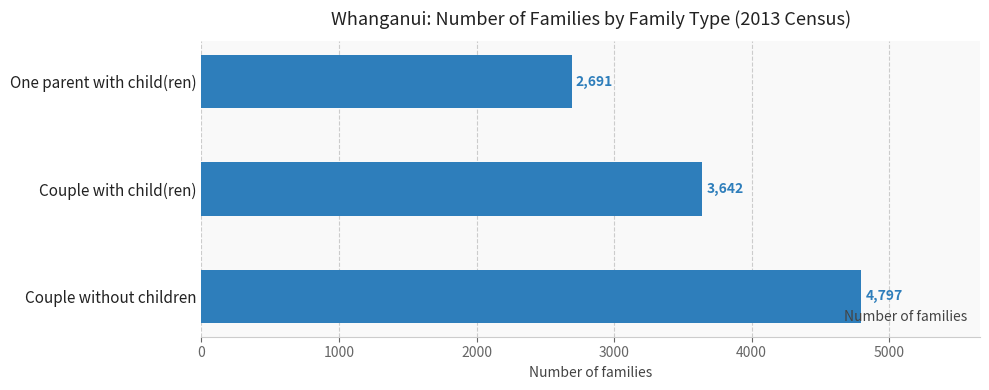

List the labels in order of value, smallest first.

One parent with child(ren), Couple with child(ren), Couple without children